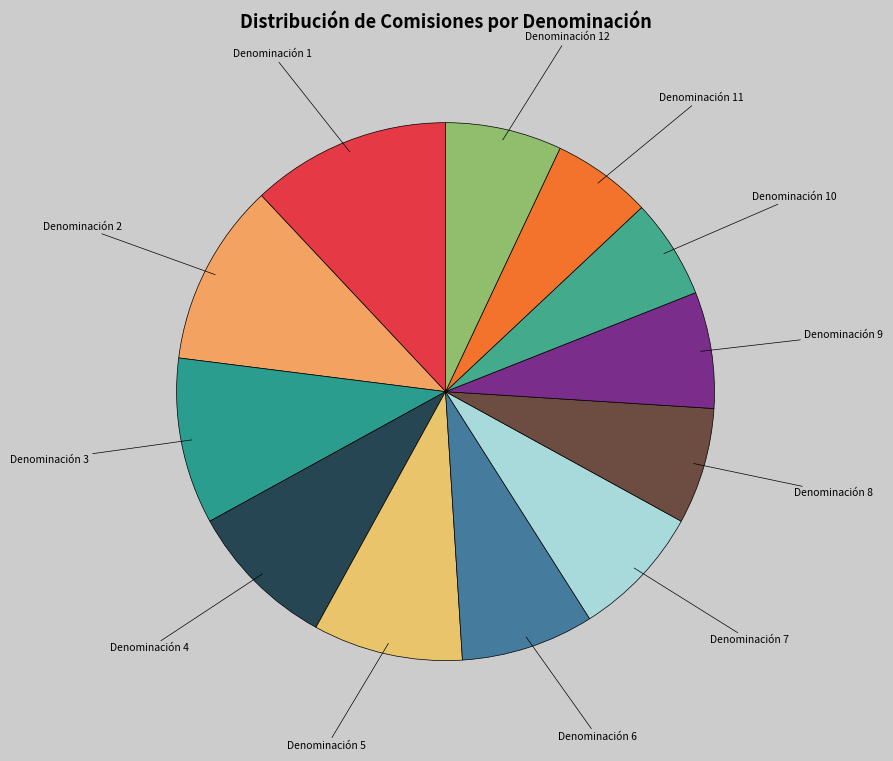

How many slices are in this pie chart?

12